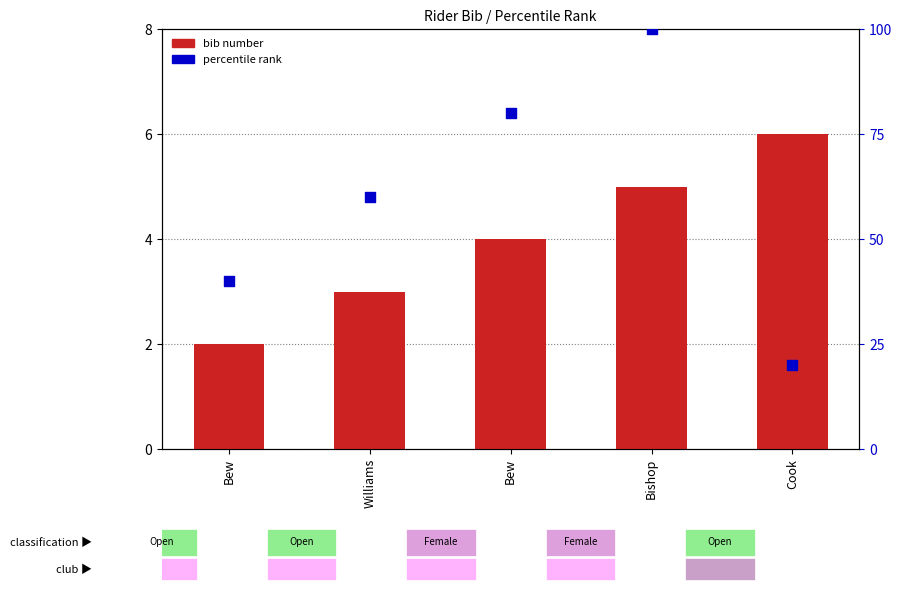

Which series reaches the minimum Y coordinate?

bib number